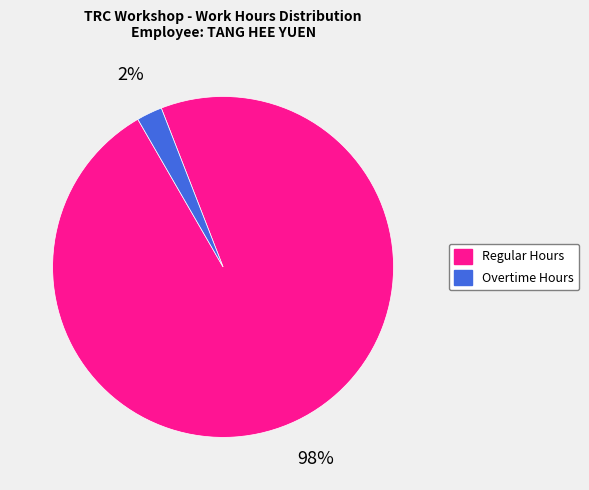

To the nearest percent, what is the average slice percentage?

50%